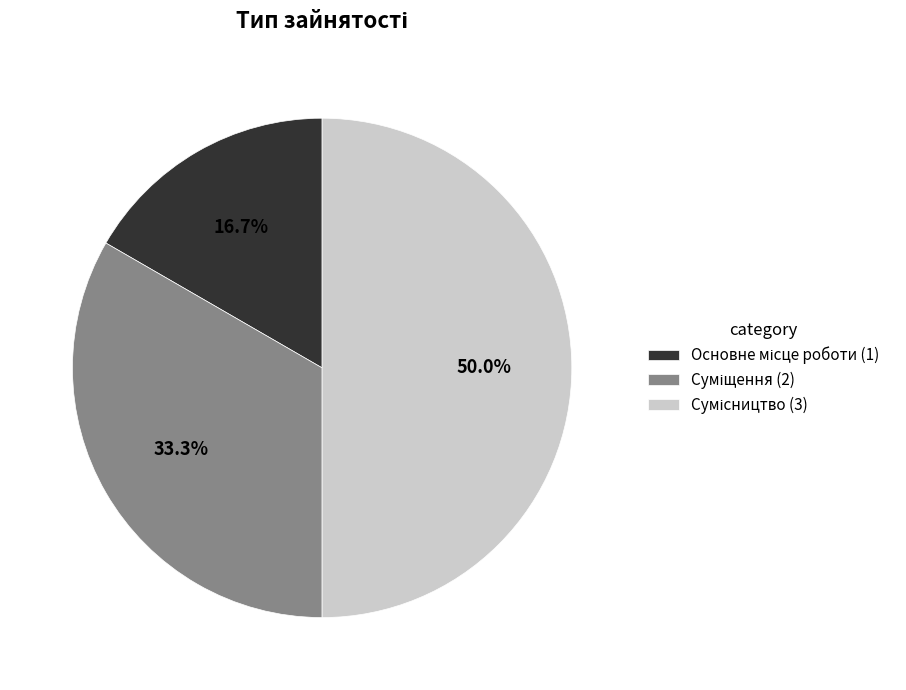

How many slices are in this pie chart?

3